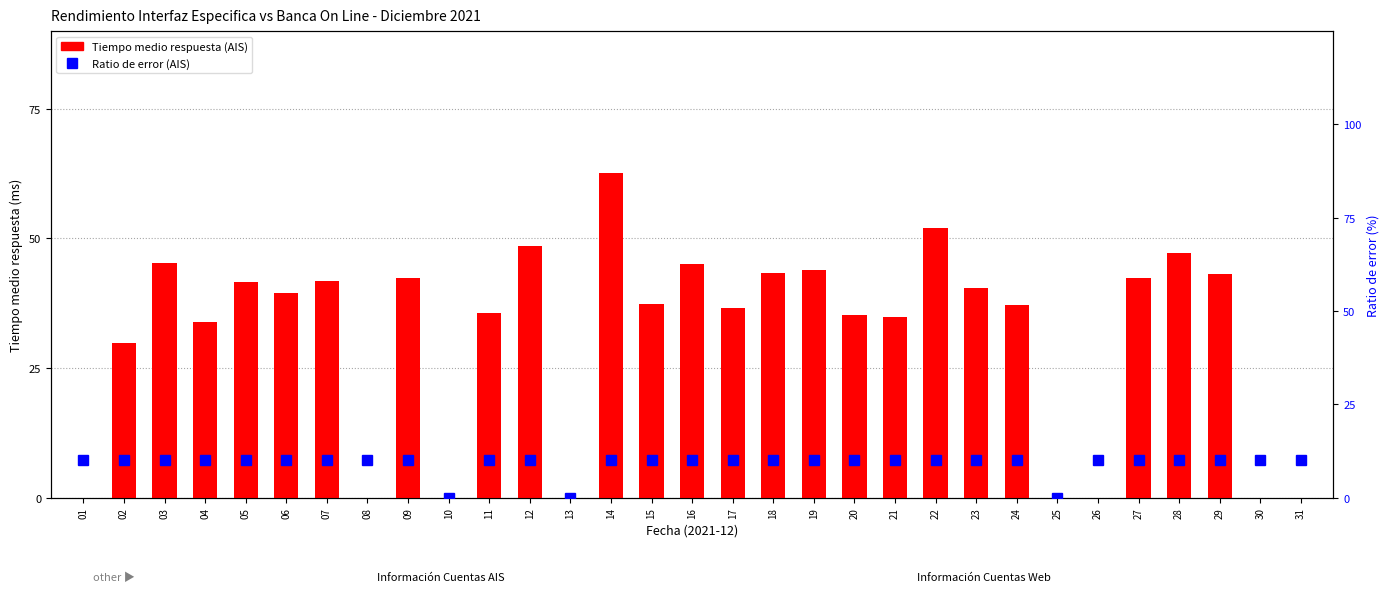

At which label does Tiempo medio respuesta (AIS) first exceed 37?

03